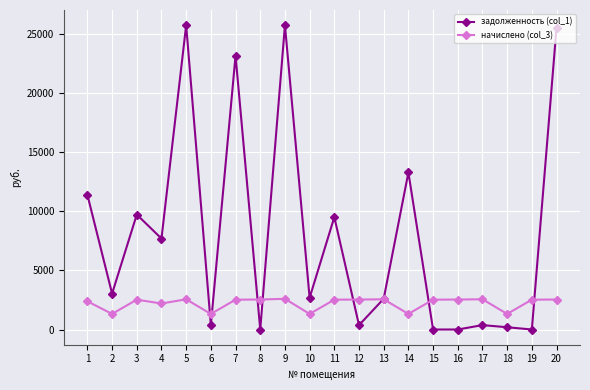

Which series has the largest total across all categories?

задолженность (col_1)